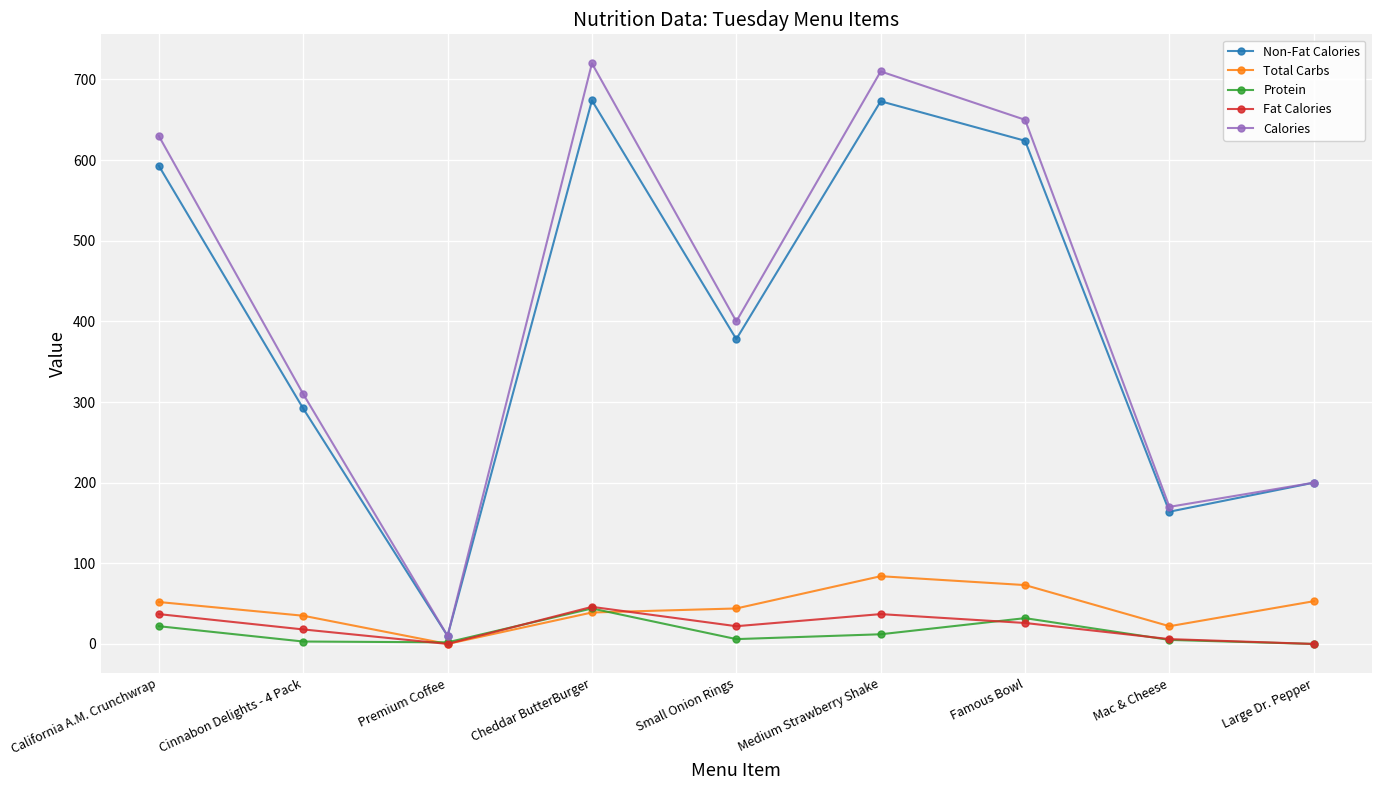

Which series has the widest spread of values?

Calories